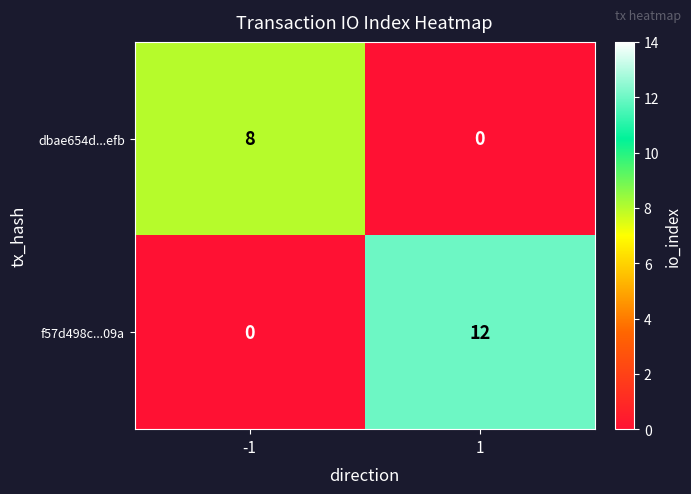

Reading right to left, list all the values displayed in this chart.

dbae654d...efb: 1=0	-1=8
f57d498c...09a: 1=12	-1=0